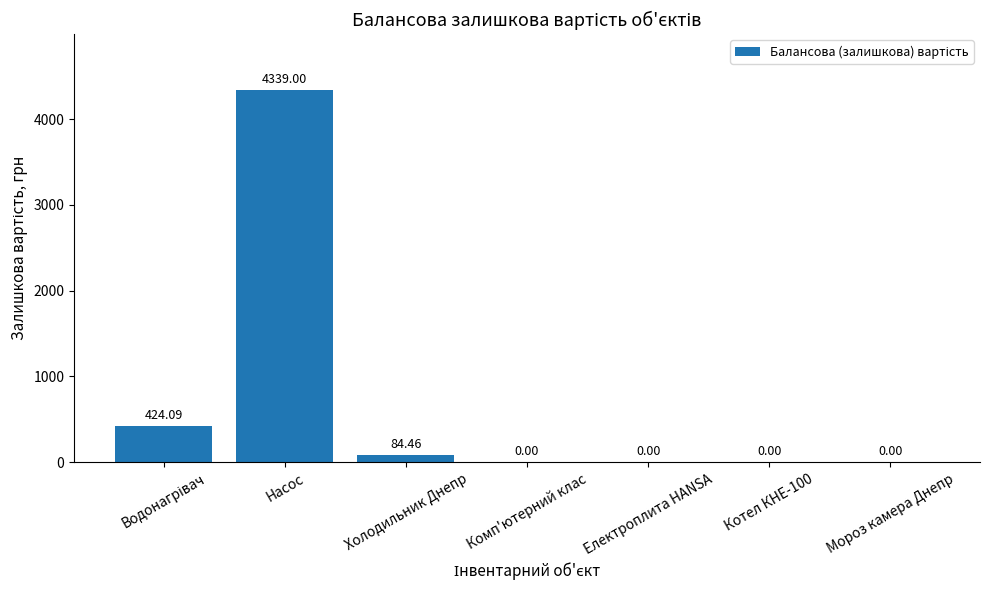

What is the sum of all values?

4847.6